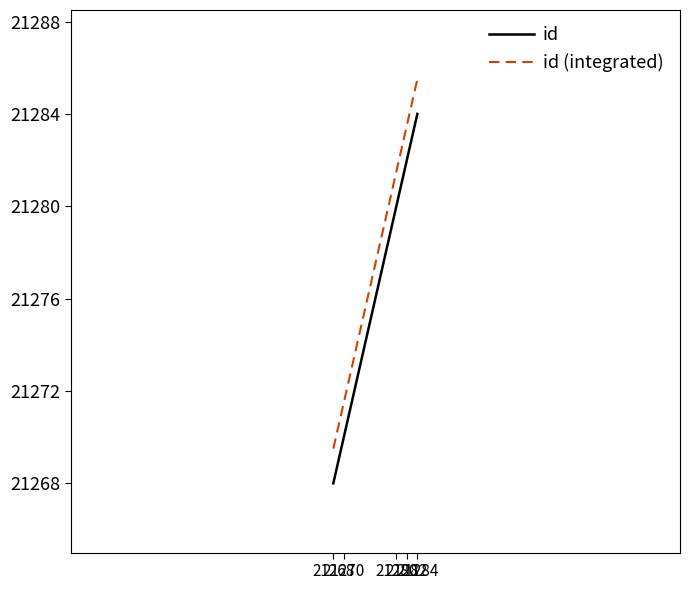

What are all the series names shown in the legend?

id, id (integrated)